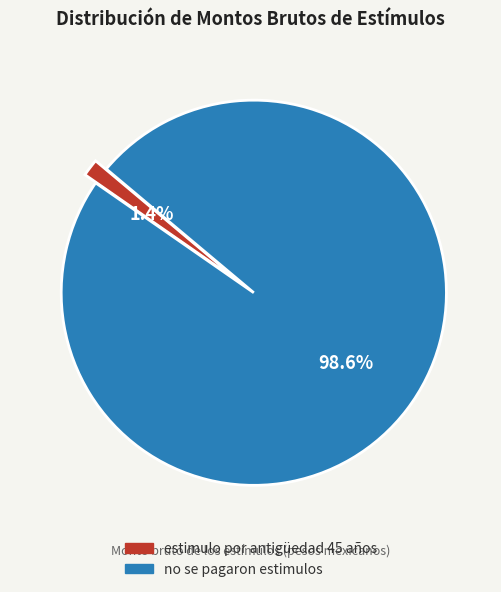

What is the majority slice?

no se pagaron estimulos